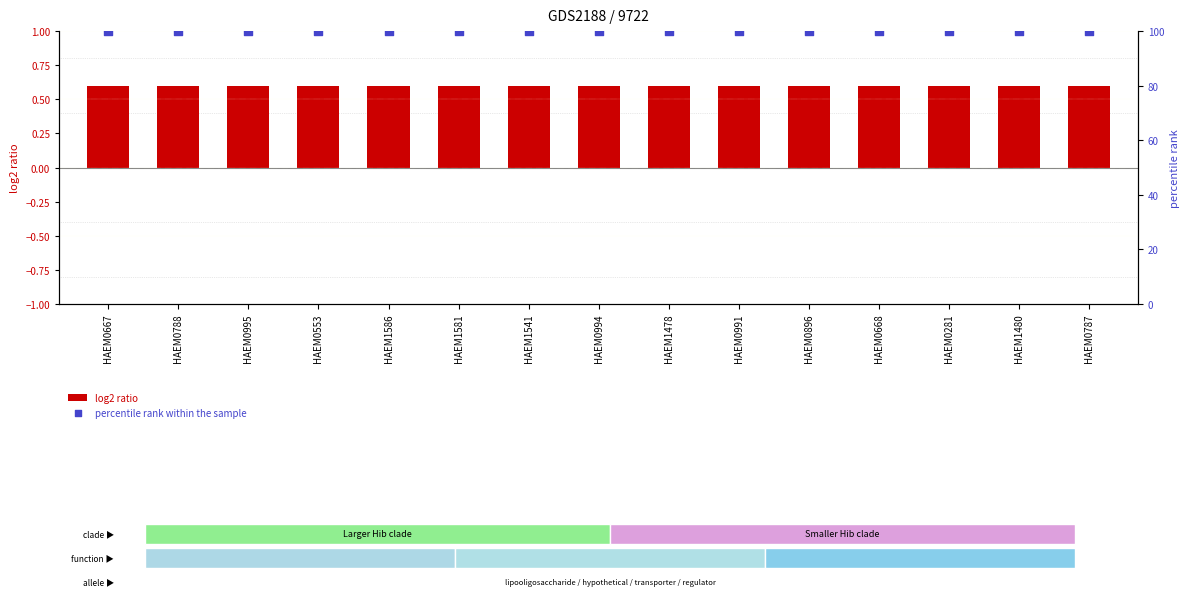

Which series has the largest total across all categories?

percentile rank within the sample